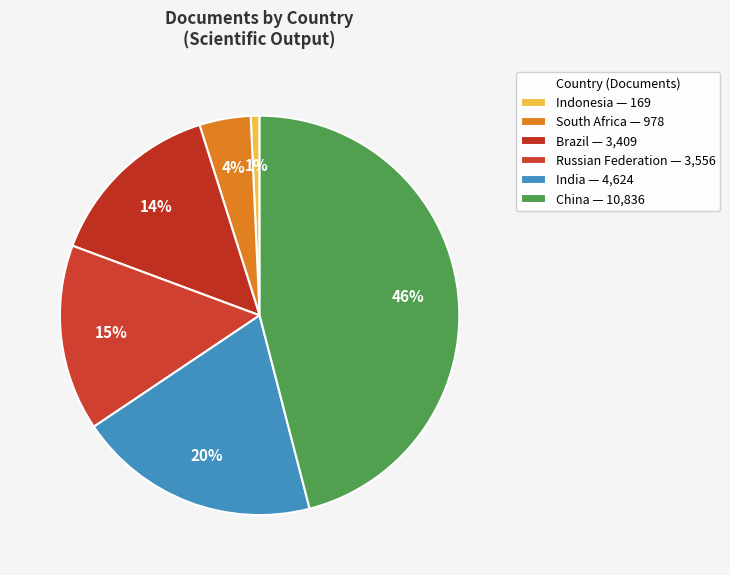

True or false: China accounts for 46% of the total.

True